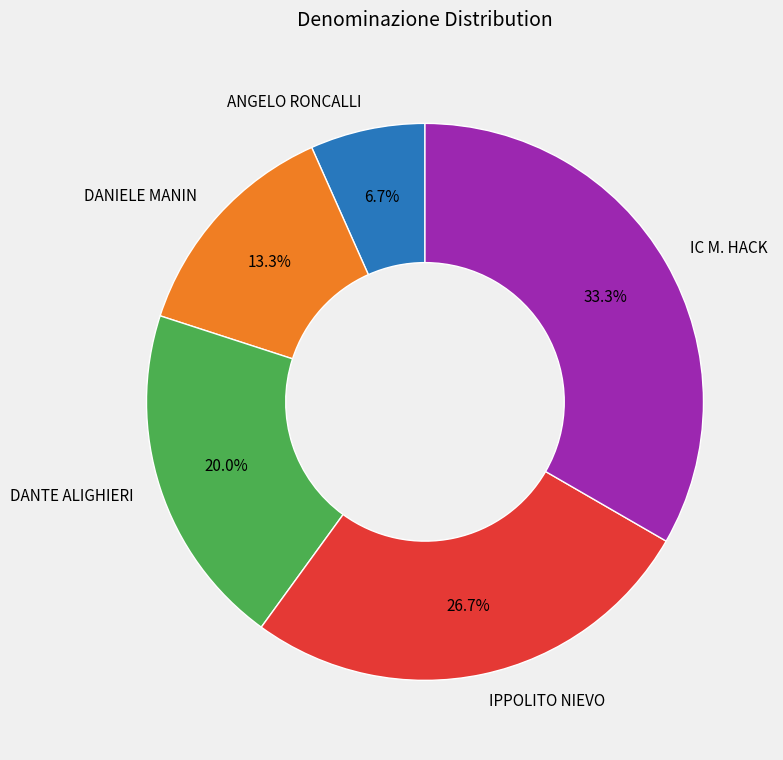

Is there a majority slice in this chart?

No